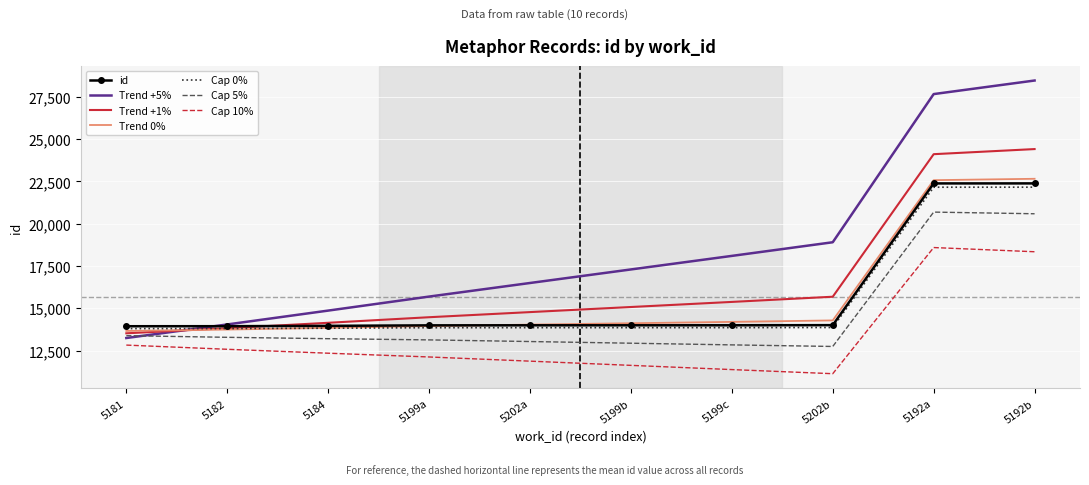

True or false: Trend 0% and Cap 10% cross at least once.

False